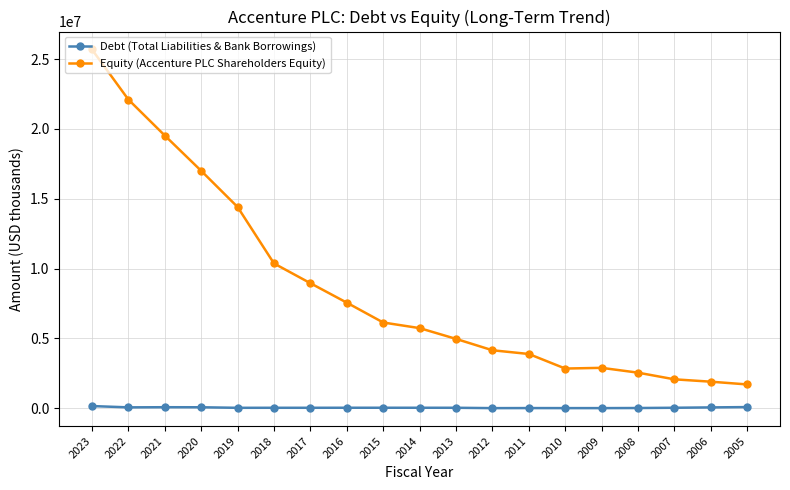

What are all the series names shown in the legend?

Debt (Total Liabilities & Bank Borrowings), Equity (Accenture PLC Shareholders Equity)